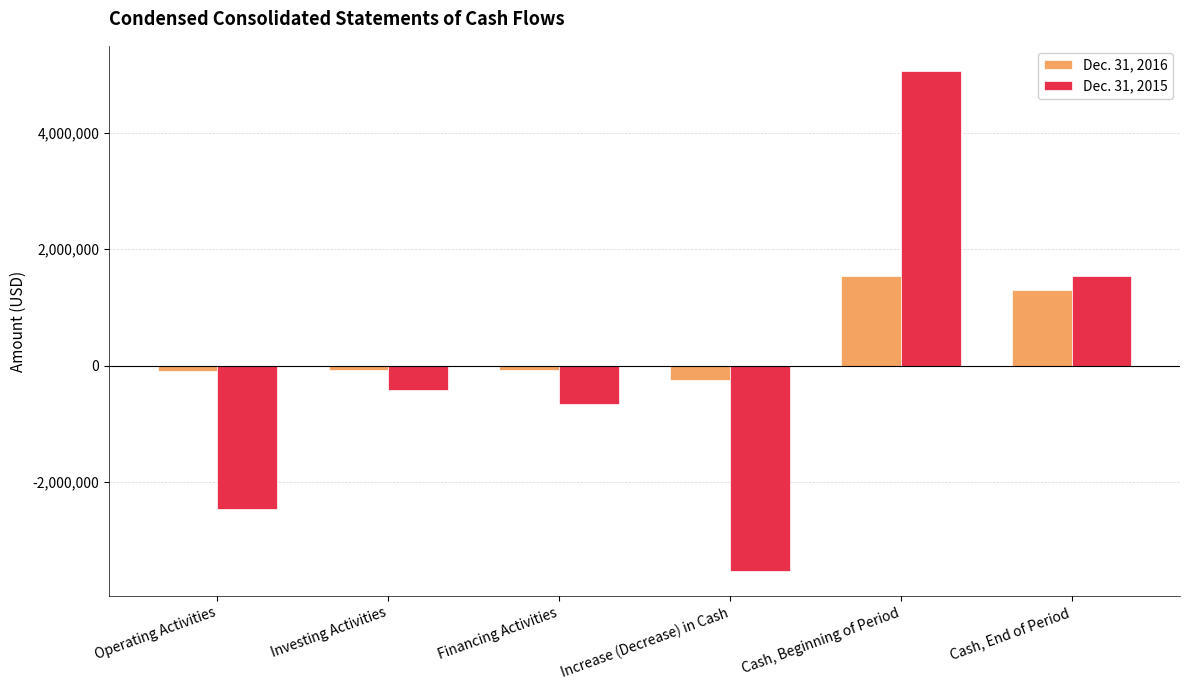

Which series has the widest spread of values?

Dec. 31, 2015